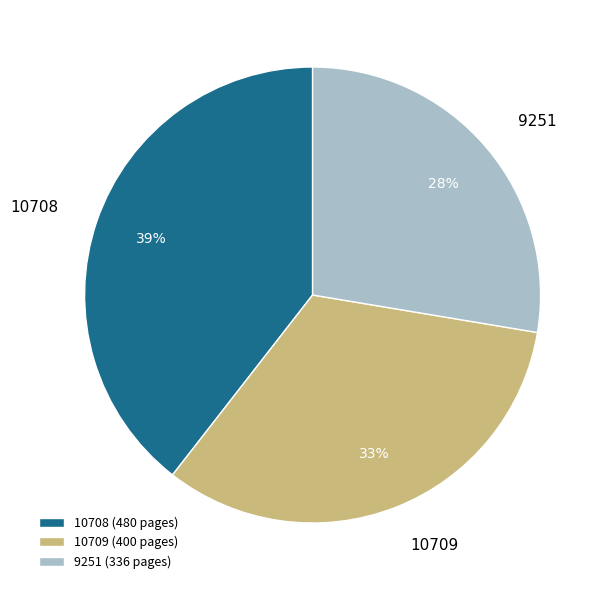

Is there a majority slice in this chart?

No